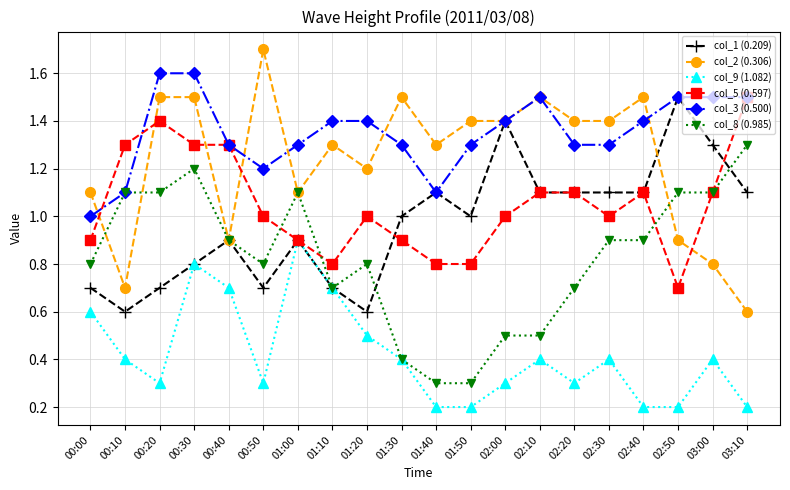

The col_3 (0.500) series shows 2.3 at 01:00. True or false?

False